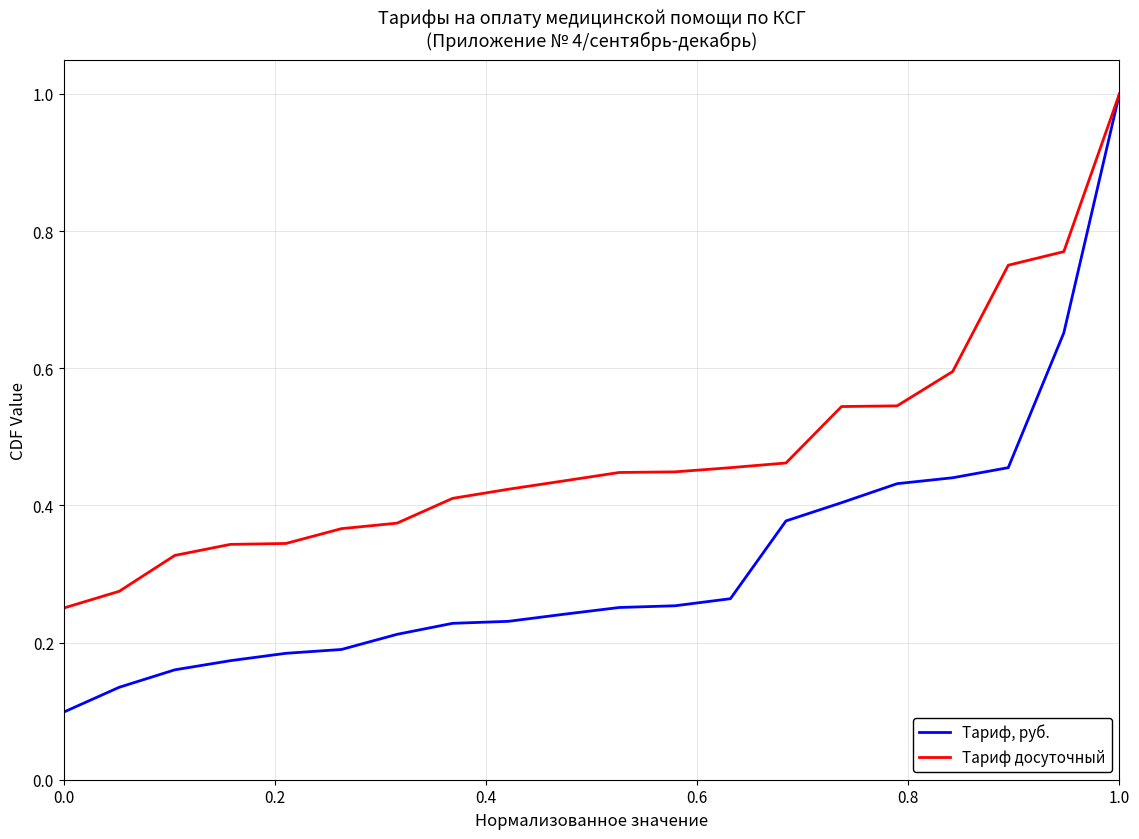

Which series has the largest total across all categories?

Тариф досуточный